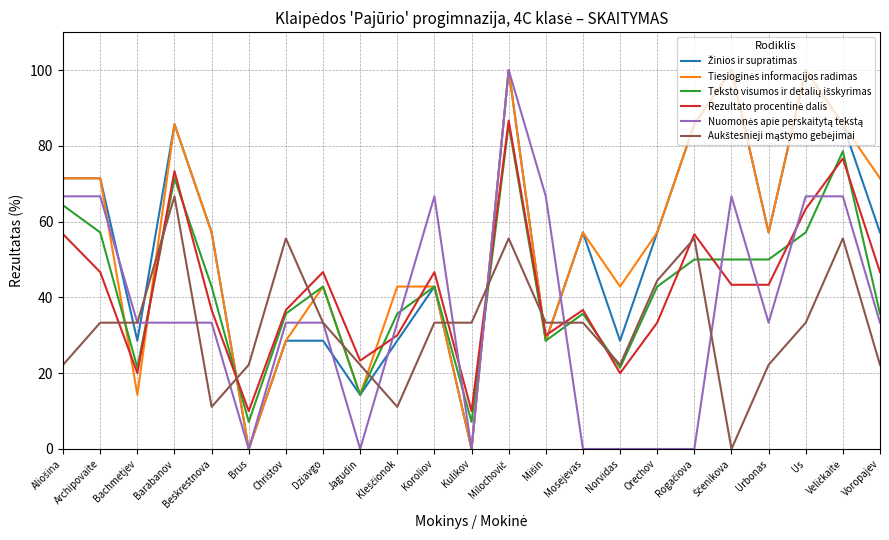

What is the greatest value displayed?

100.0